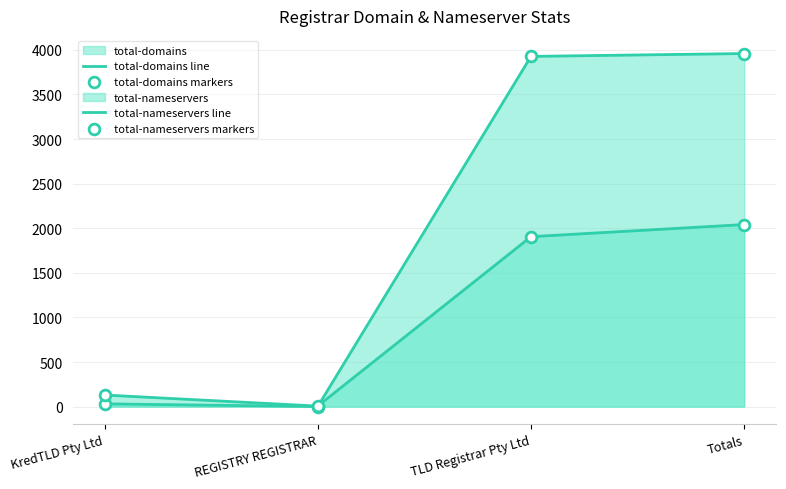

Which series has the largest Y range (max minus min)?

total-domains line